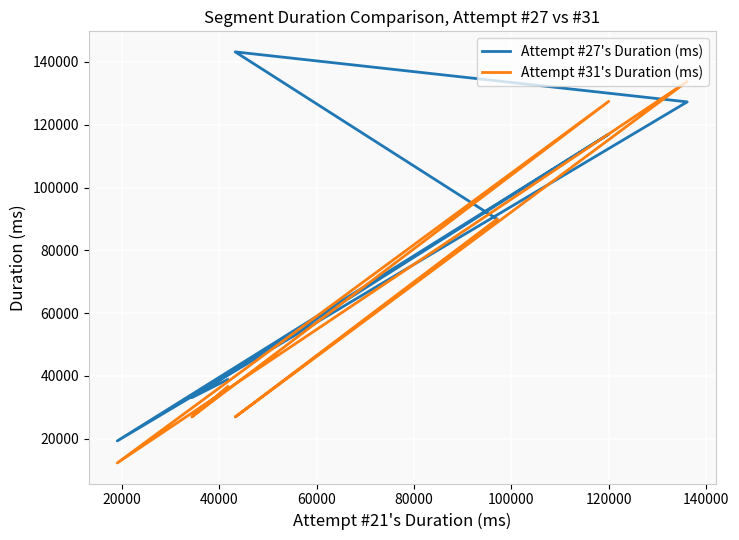

Reading left to right, what are all the values shown in this chart?

Attempt #27's Duration (ms): 38881	33113	117000	19328	127274	143193	90000
Attempt #31's Duration (ms): 36648	26961	127433	12312	133786	26960	89889